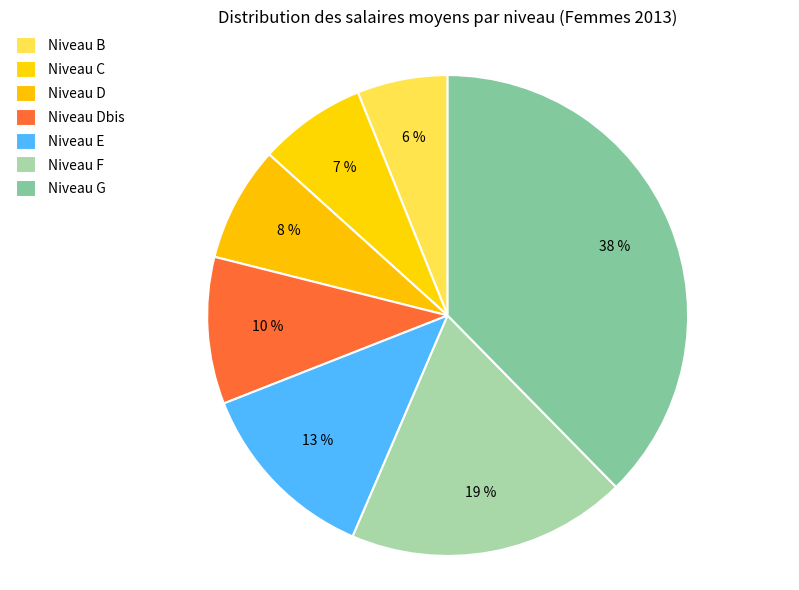

What is the total percentage of Niveau E and Niveau Dbis?

22.5%